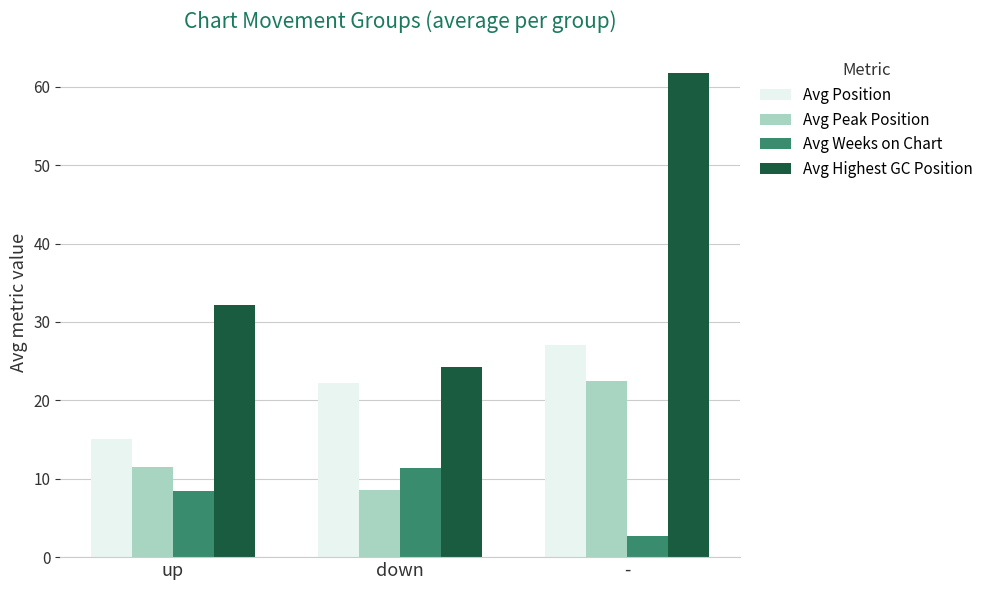

List the series in order of their peak value, lowest first.

Avg Weeks on Chart, Avg Peak Position, Avg Position, Avg Highest GC Position